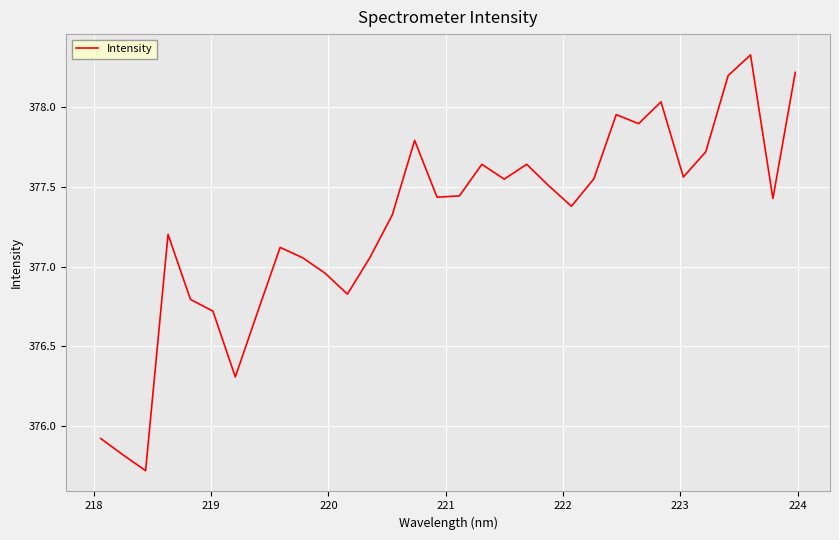

What is the difference between the maximum and minimum values?

2.6